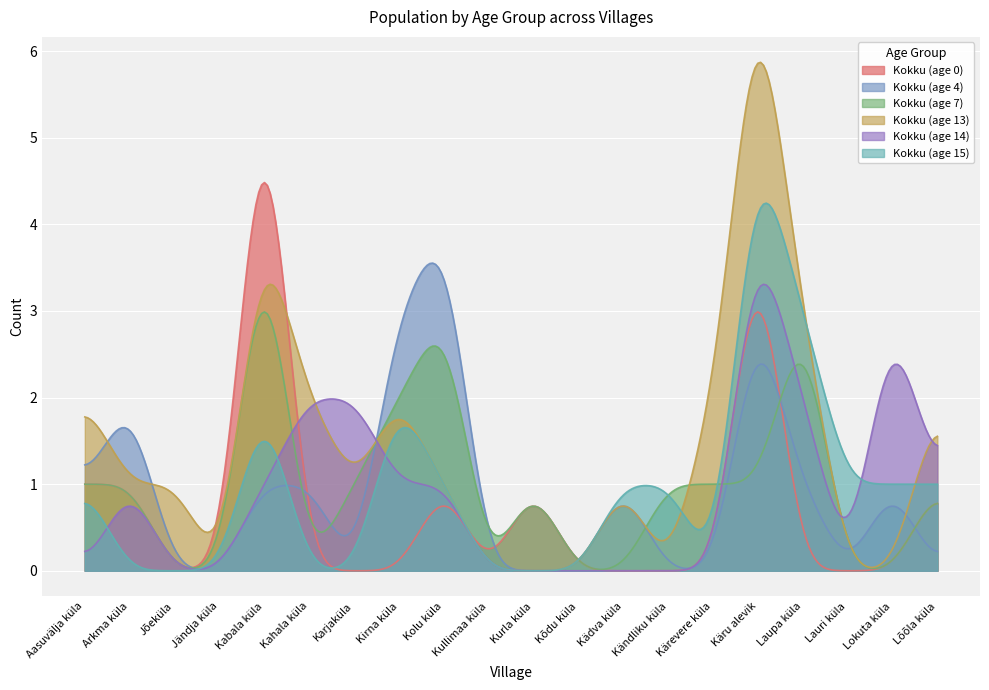

What is the value of the Kokku (age 14) point at the 17th from the left?

2